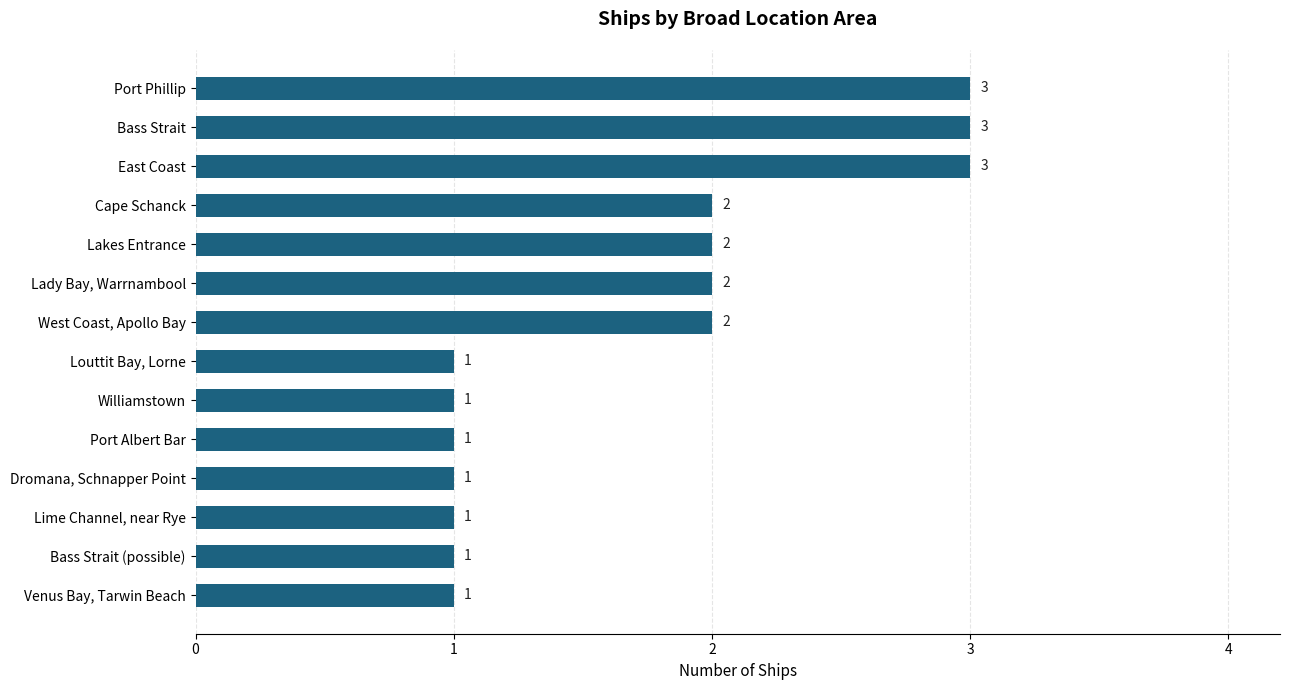

Count the values in the range 1 to 2.

11